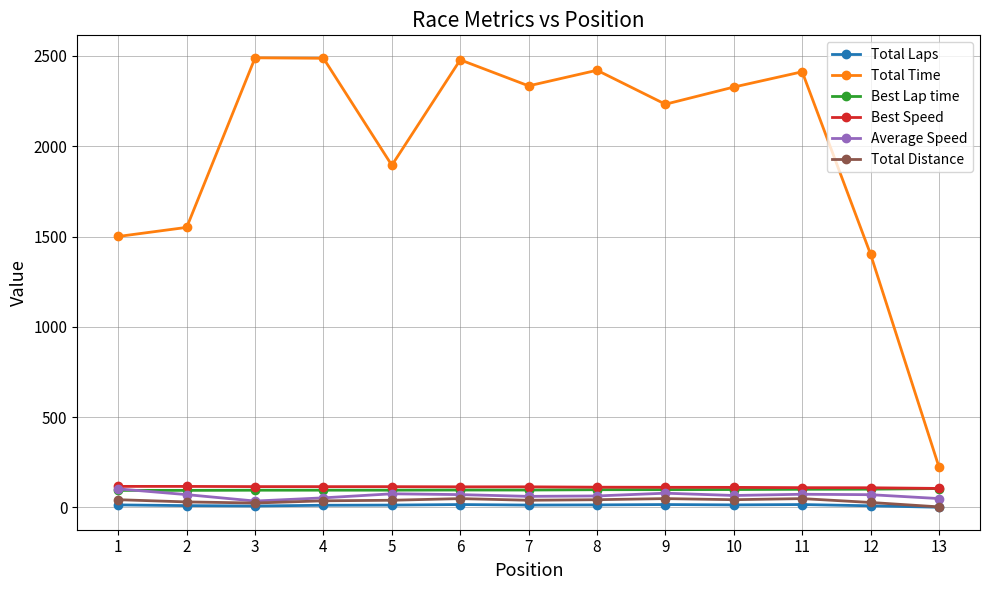

What is the value of the Best Speed point at the 9th from the left?

111.5